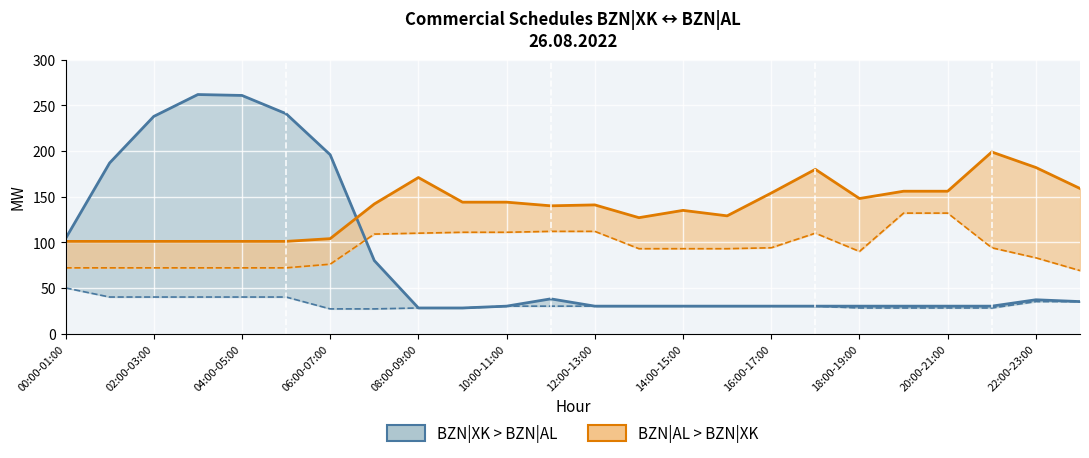

What is the total value across all series at 14:00-15:00?

288